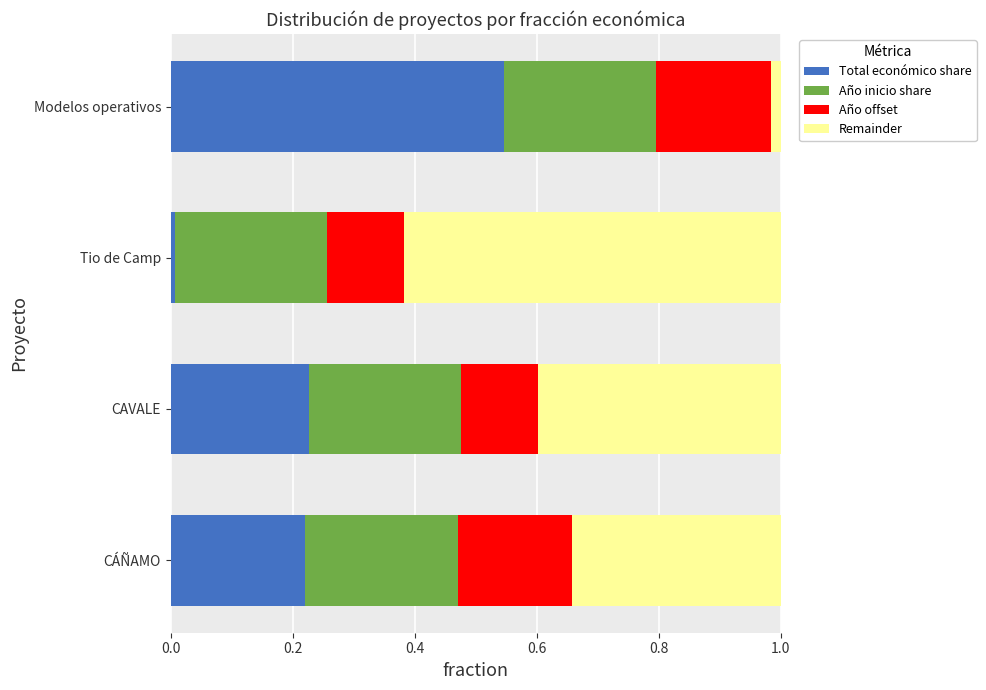

What is the difference between the maximum and minimum values in the Año offset series?

0.1